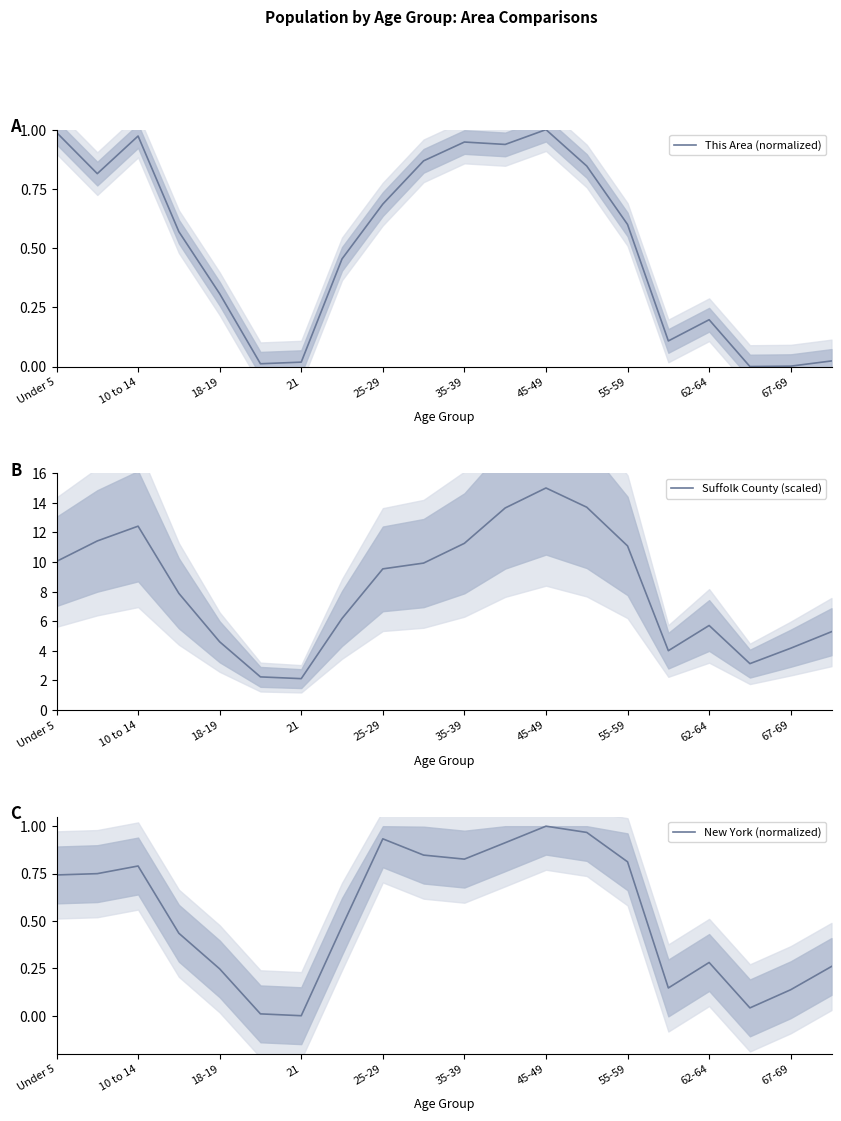

What is the difference between the maximum and minimum values in the New York (normalized) series?

1.0